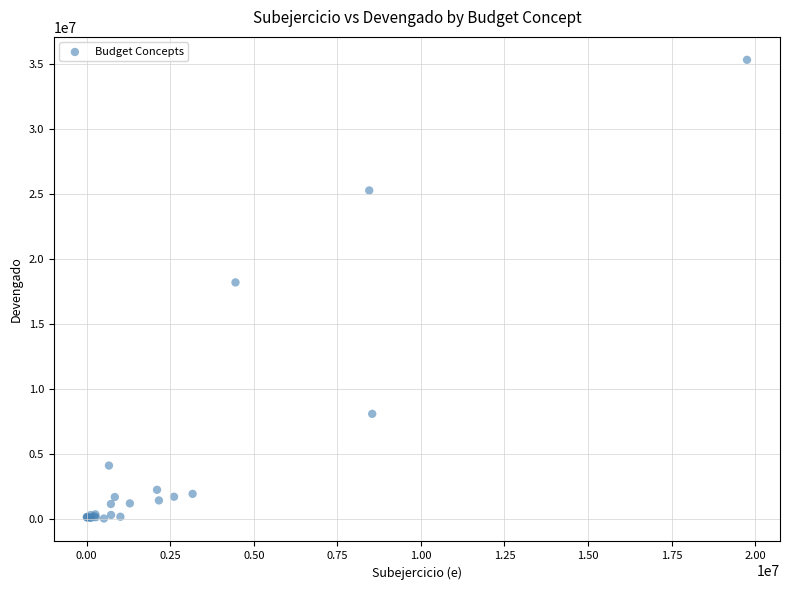

What Y value in the scatter plot is closest to 17695971?

18215166.5